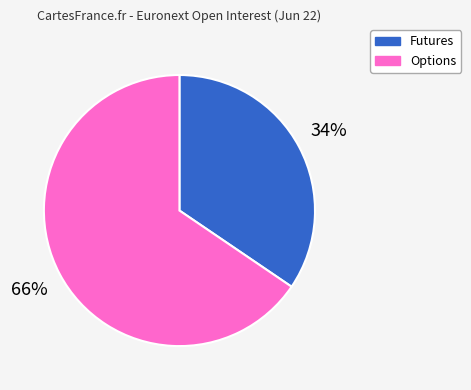

Count the number of slices in the pie.

2